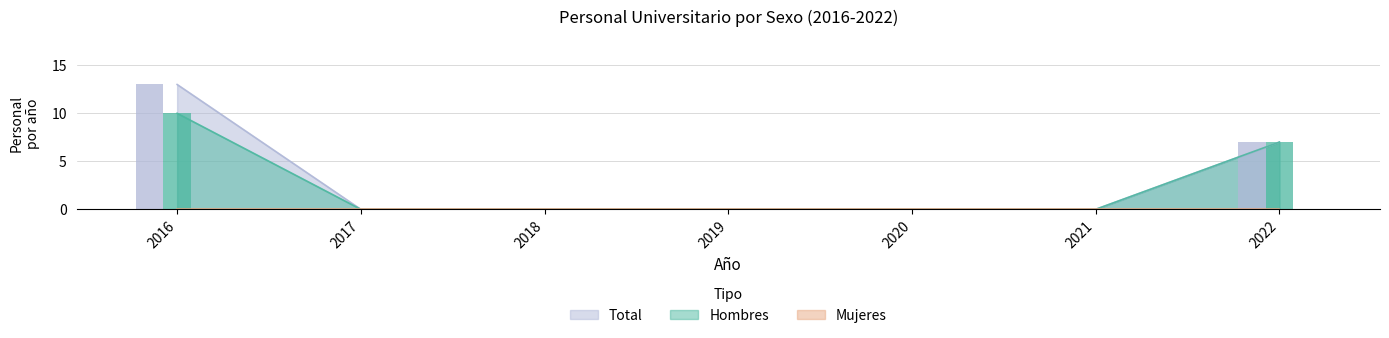

At which label does Hombres reach its minimum?

2017